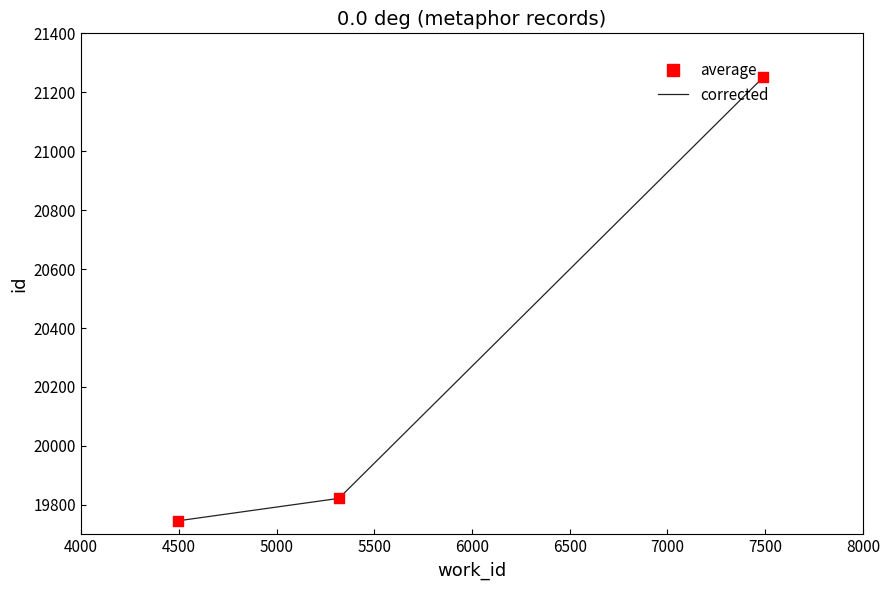

What is the smallest value displayed?

19746